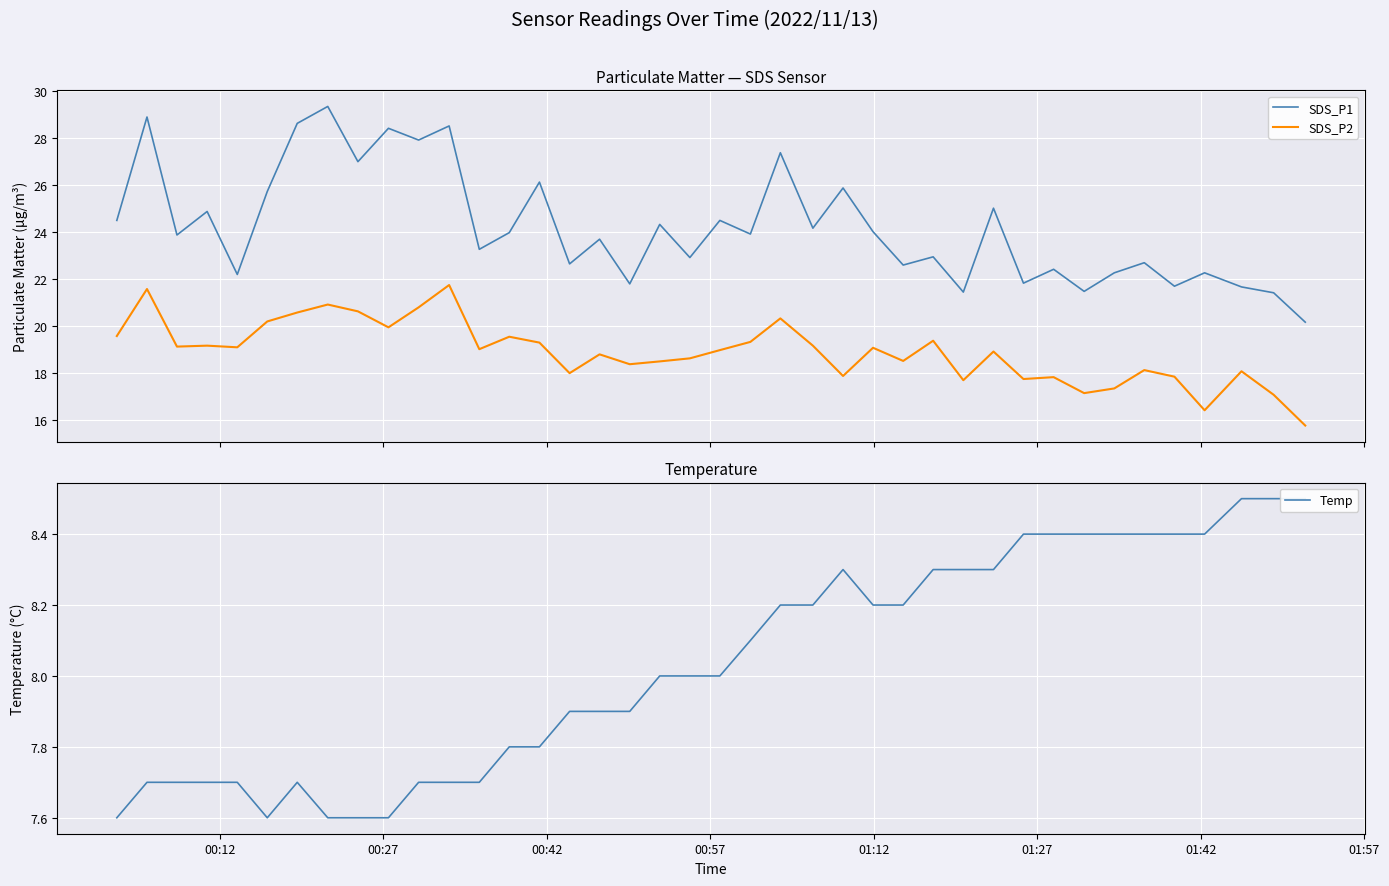

What is the minimum value for SDS_P2?

15.8